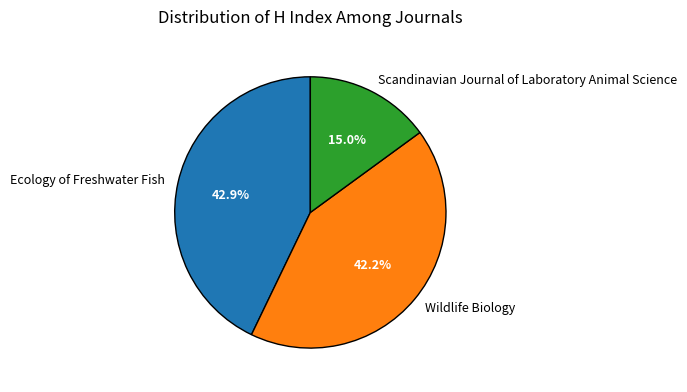

Is there a majority slice in this chart?

No